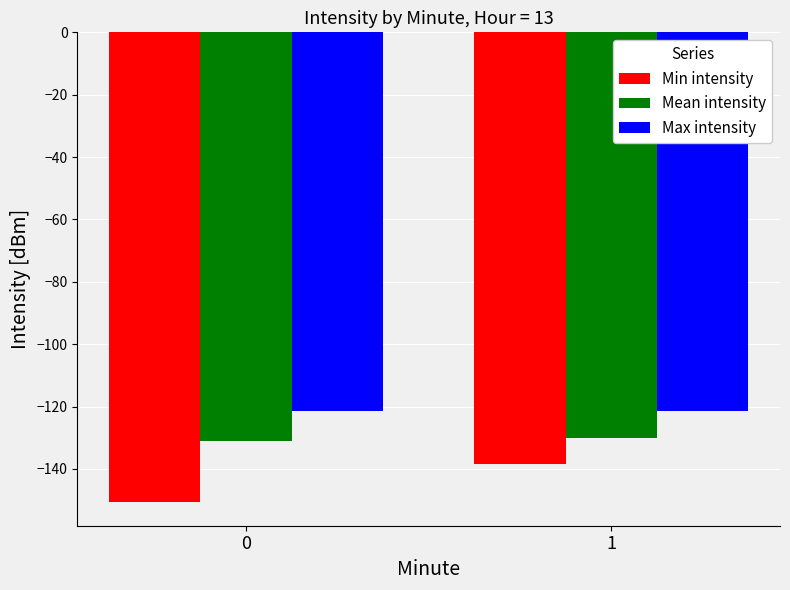

What is the maximum value shown in the chart?

-121.3